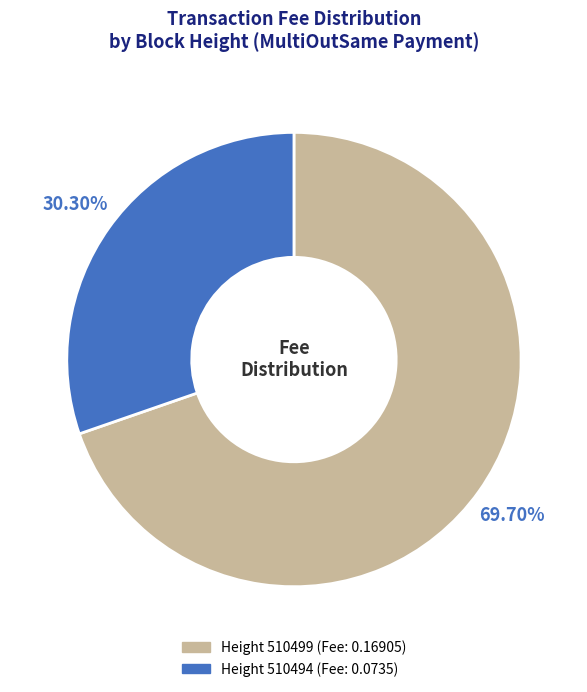

How many segments does this pie chart have?

2